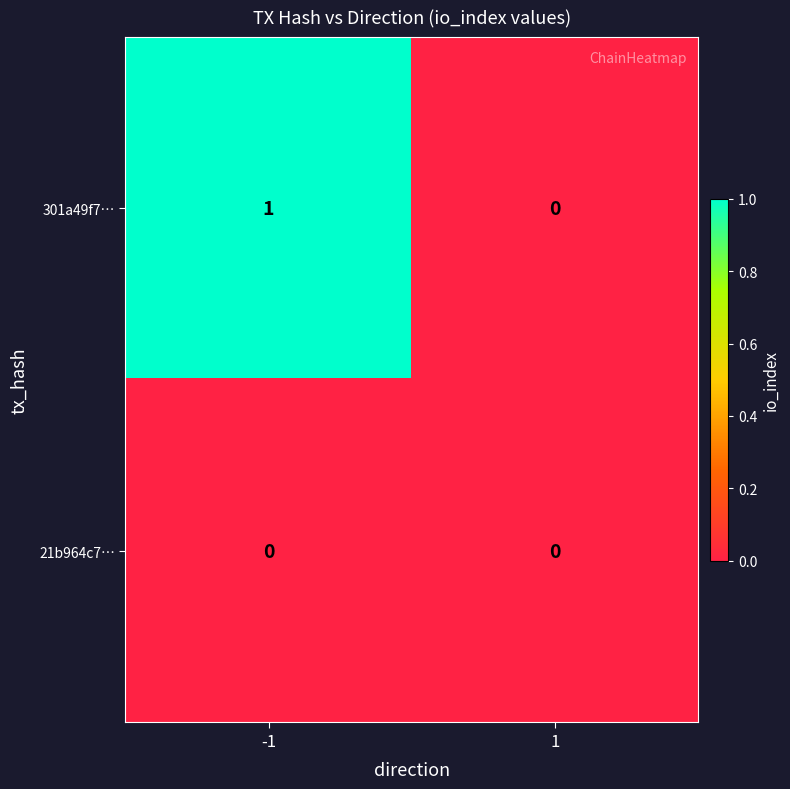

Reading right to left, transcribe all the data shown in this chart.

301a49f7…: 0	1
21b964c7…: 0	0